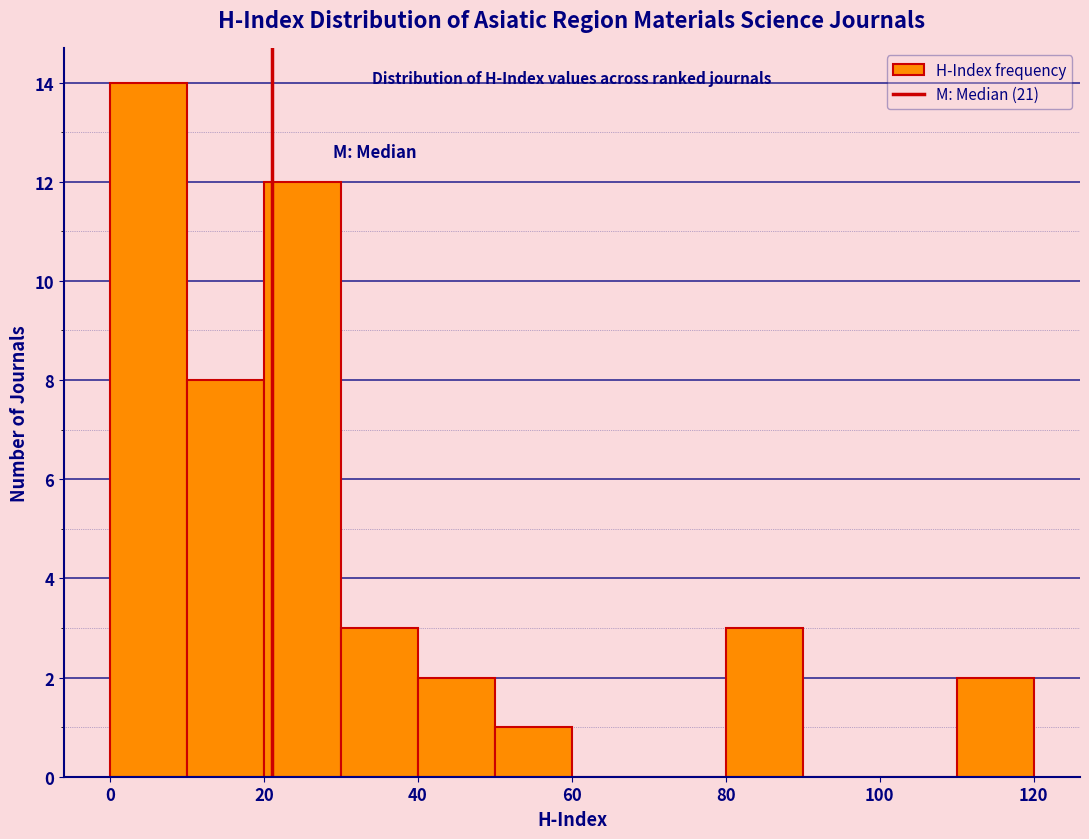

How tall is the bar that spans 50 to 60 on the x-axis? The values are not printed on the chart, so give them approximately, as read against the axis.

1